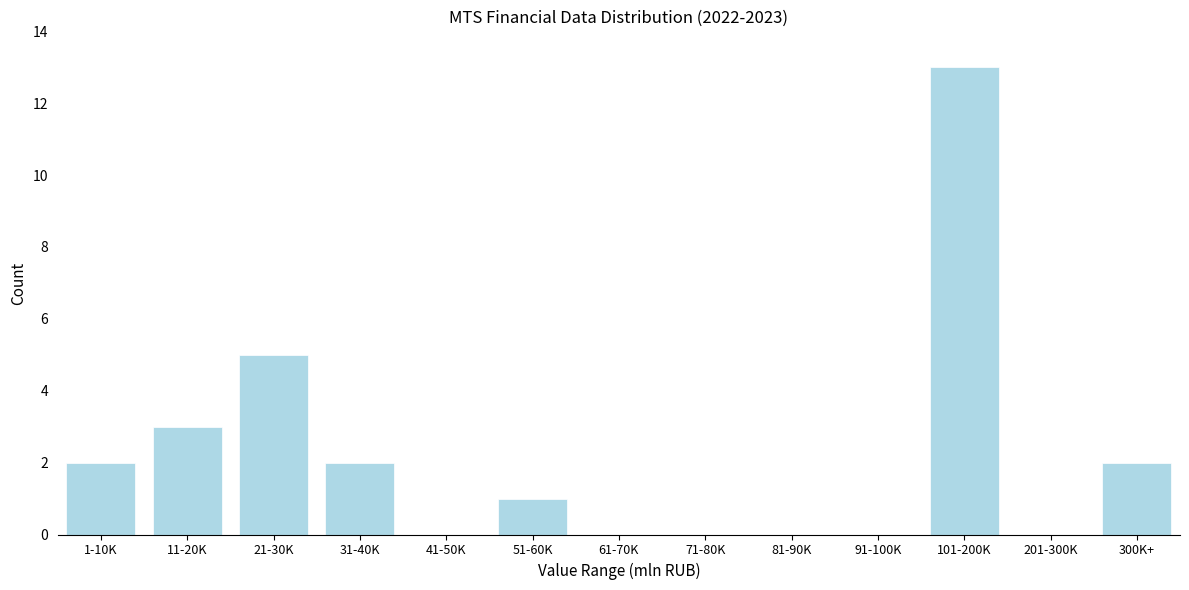

Reading left to right, what are all the values shown in this chart?

1-10K=2	11-20K=3	21-30K=5	31-40K=2	41-50K=0	51-60K=1	61-70K=0	71-80K=0	81-90K=0	91-100K=0	101-200K=13	201-300K=0	300K+=2